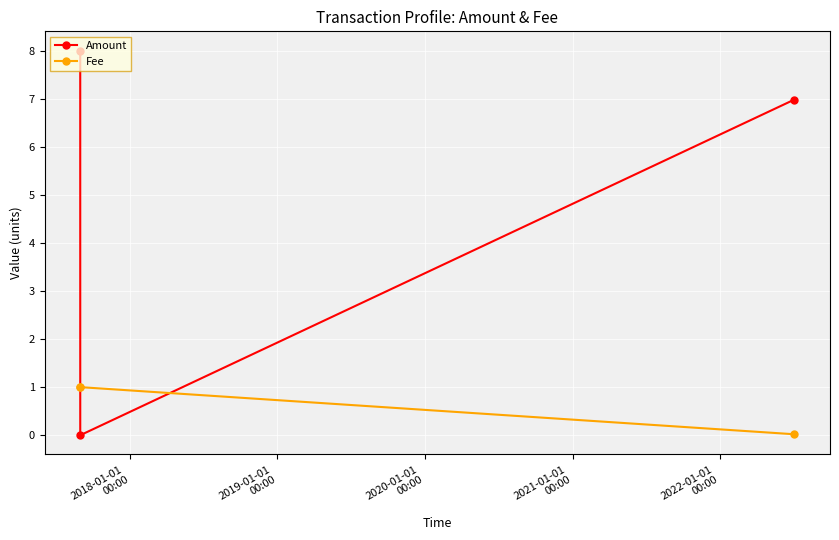

List the series in order of their peak value, lowest first.

Fee, Amount